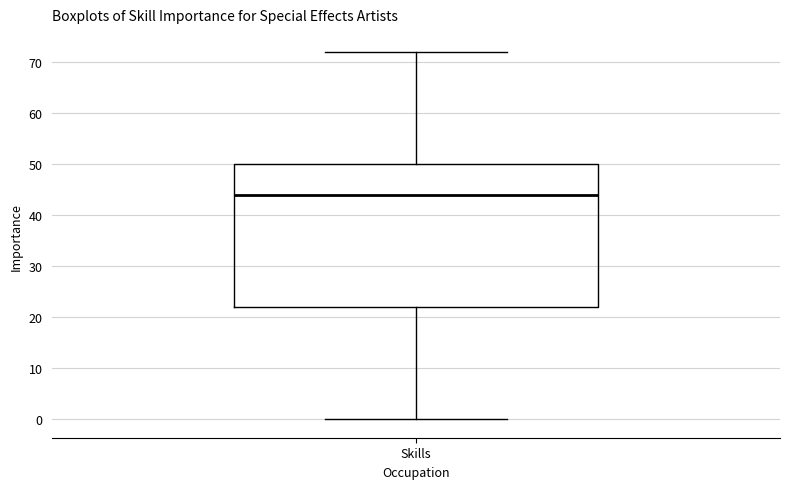

Where is the upper edge of the box for Skills on the y-axis? The values are not printed on the chart, so give them approximately, as read against the axis.

50